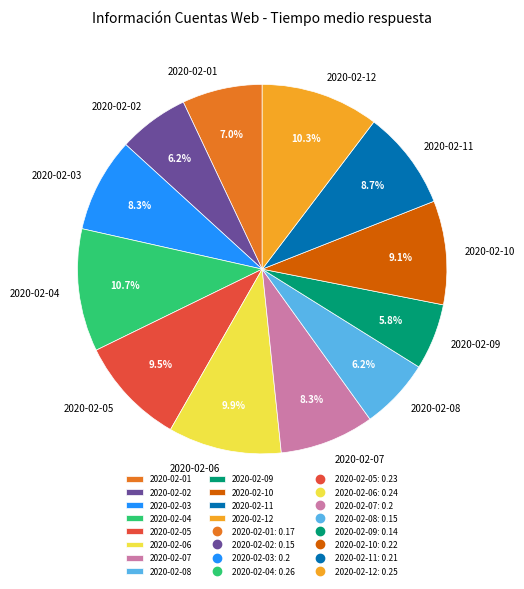

Combined, do 2020-02-12 and 2020-02-05 account for over 50%?

No